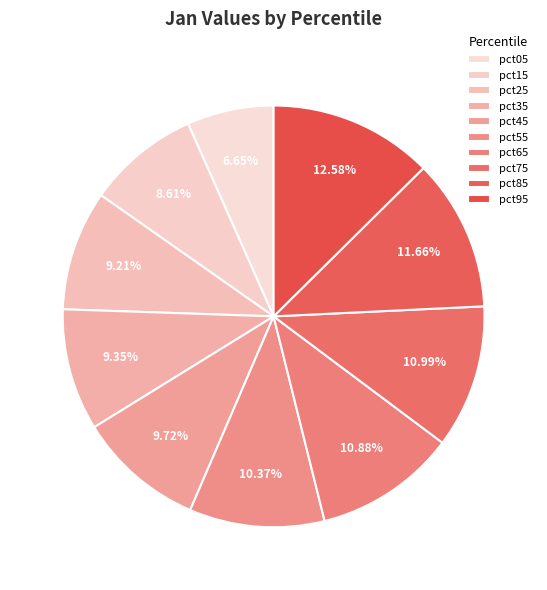

Is there a majority slice in this chart?

No